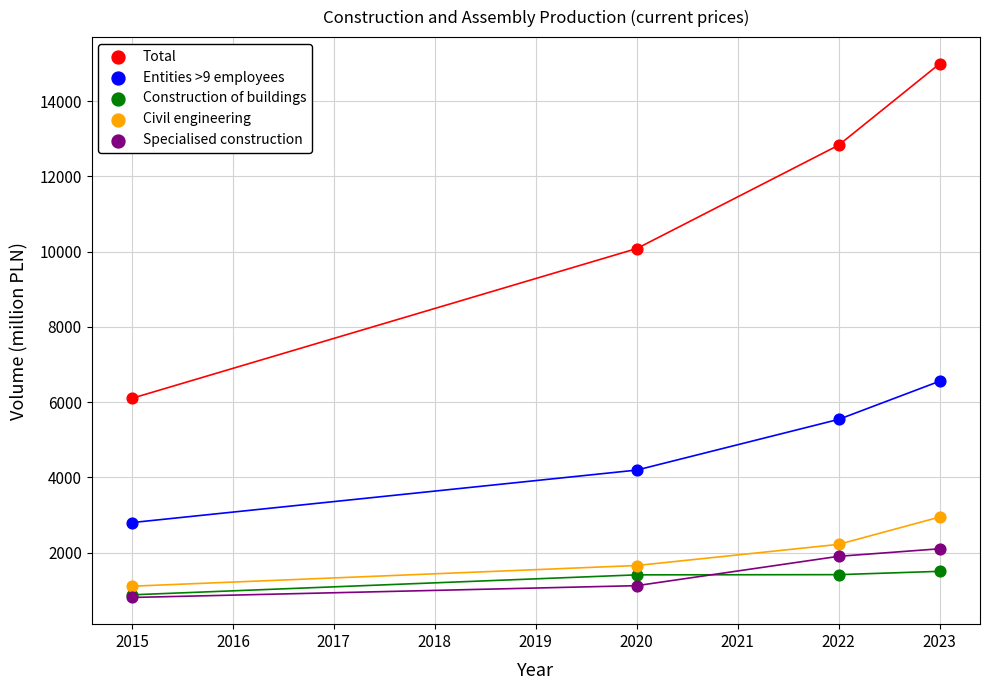

Across all series, what Y value is closest to 7902?

6557.6